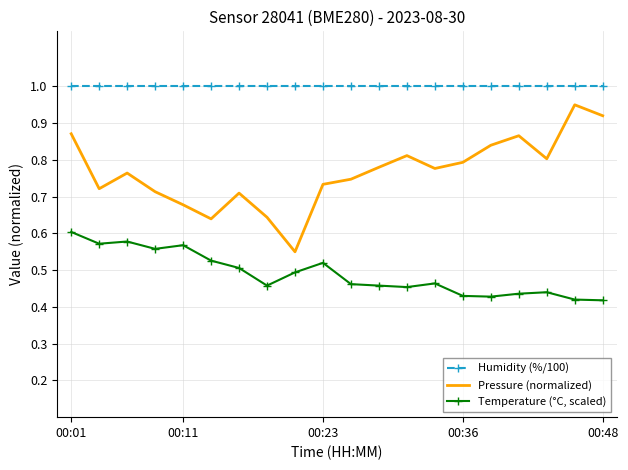

True or false: Humidity (%/100) and Pressure (normalized) cross at least once.

False